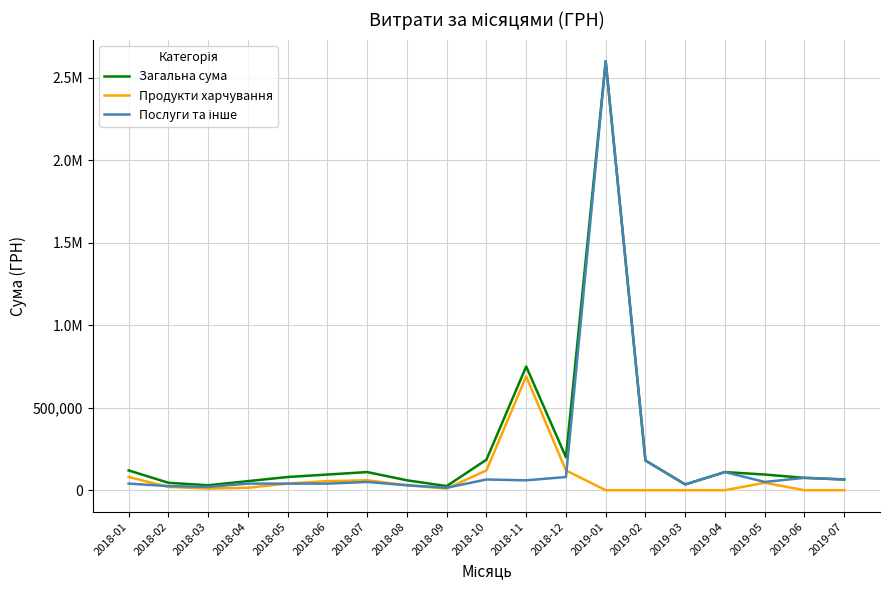

Reading right to left, extract all data points from this chart.

Загальна сума: 2019-07=65000	2019-06=75000	2019-05=95000	2019-04=110000	2019-03=35000	2019-02=180000	2019-01=2600000	2018-12=200000	2018-11=750000	2018-10=185000	2018-09=25000	2018-08=60000	2018-07=110000	2018-06=95000	2018-05=80000	2018-04=55000	2018-03=30000	2018-02=45000	2018-01=120000
Продукти харчування: 2019-07=0	2019-06=0	2019-05=45000	2019-04=0	2019-03=0	2019-02=0	2019-01=0	2018-12=120000	2018-11=690000	2018-10=120000	2018-09=10000	2018-08=30000	2018-07=60000	2018-06=55000	2018-05=40000	2018-04=15000	2018-03=10000	2018-02=20000	2018-01=80000
Послуги та інше: 2019-07=65000	2019-06=75000	2019-05=50000	2019-04=110000	2019-03=35000	2019-02=180000	2019-01=2600000	2018-12=80000	2018-11=60000	2018-10=65000	2018-09=15000	2018-08=30000	2018-07=50000	2018-06=40000	2018-05=40000	2018-04=40000	2018-03=20000	2018-02=25000	2018-01=40000